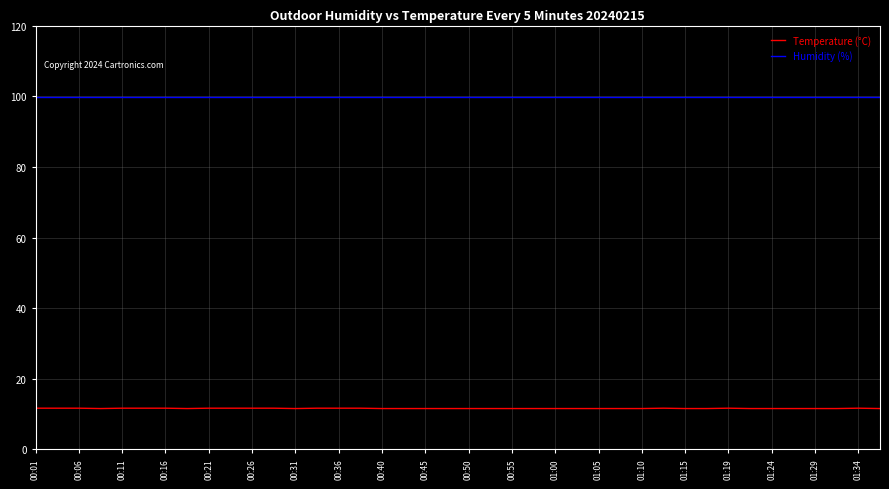

Which series has the largest total across all categories?

Humidity (%)